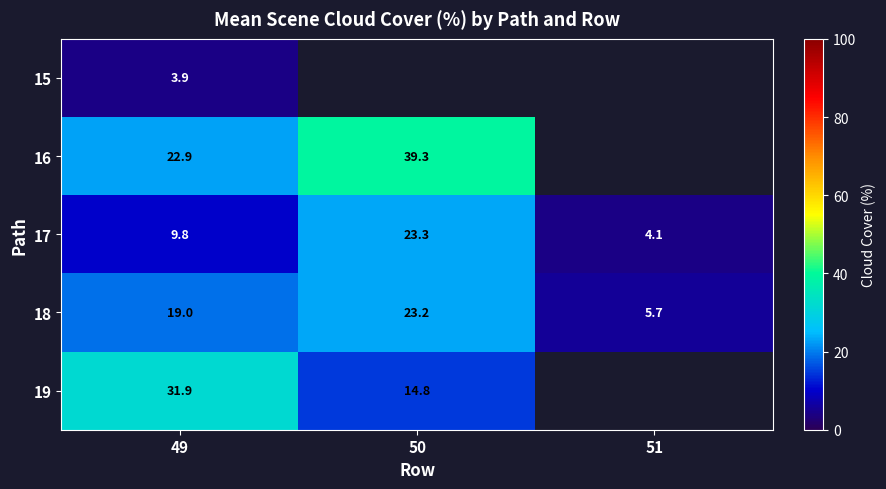

Is the value of 15 at 49 greater than the value of 16 at 49?

No